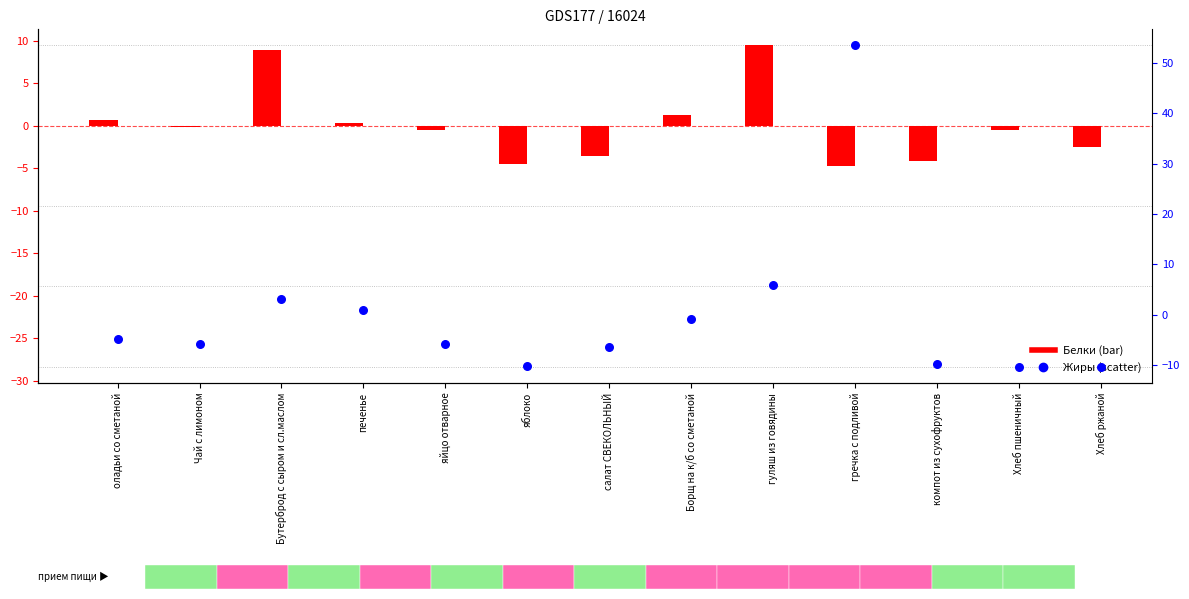

At how many categories does at least one series exceed 7?

3